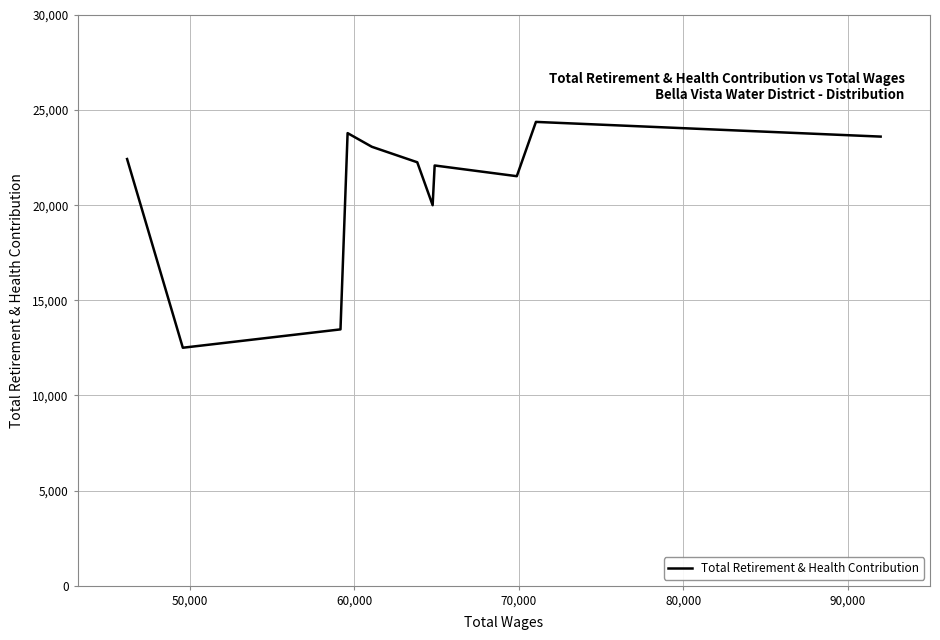

How many interior local peaks (higher than both neighbors) does the data have?

3